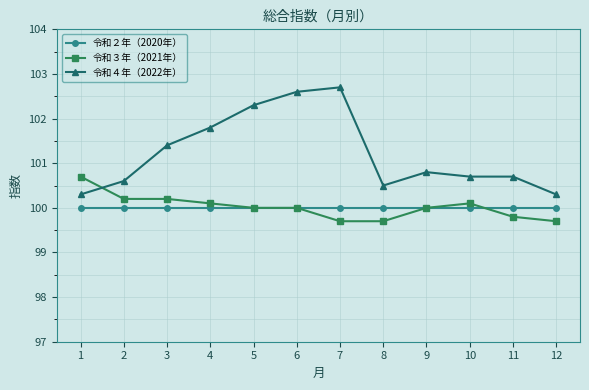

Reading left to right, transcribe all the data shown in this chart.

令和２年（2020年）: 100.0	100.0	100.0	100.0	100.0	100.0	100.0	100.0	100.0	100.0	100.0	100.0
令和３年（2021年）: 100.7	100.2	100.2	100.1	100.0	100.0	99.7	99.7	100.0	100.1	99.8	99.7
令和４年（2022年）: 100.3	100.6	101.4	101.8	102.3	102.6	102.7	100.5	100.8	100.7	100.7	100.3